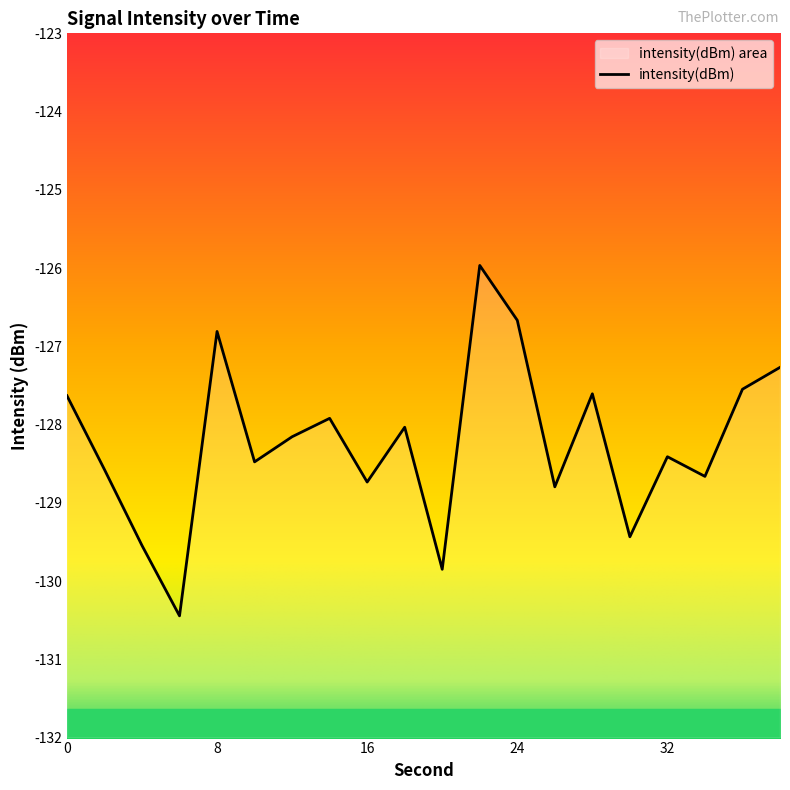

What is the approximate value at 26?

-128.8